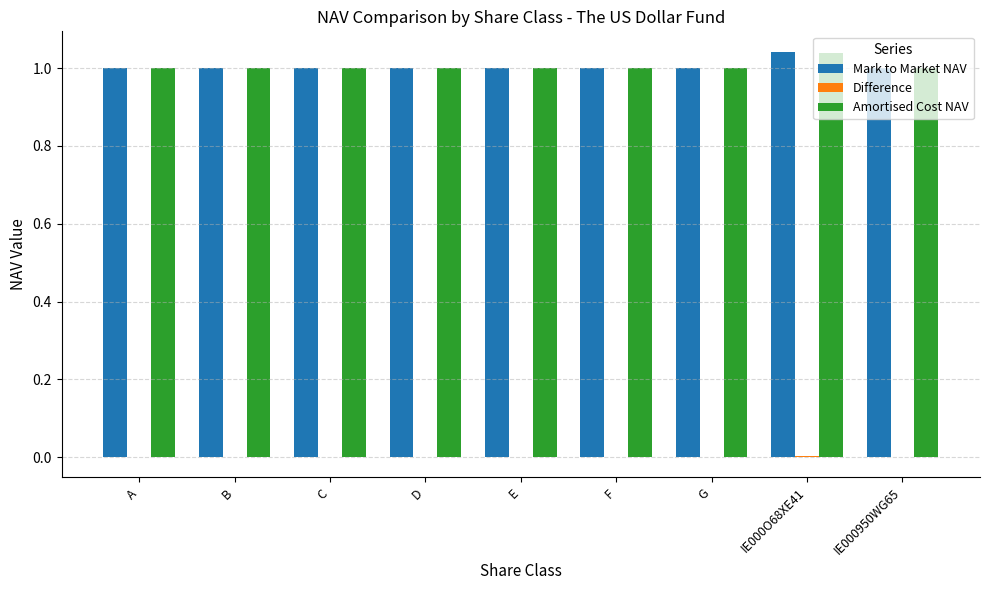

Is it true that Mark to Market NAV equals 1.7 at D?

False